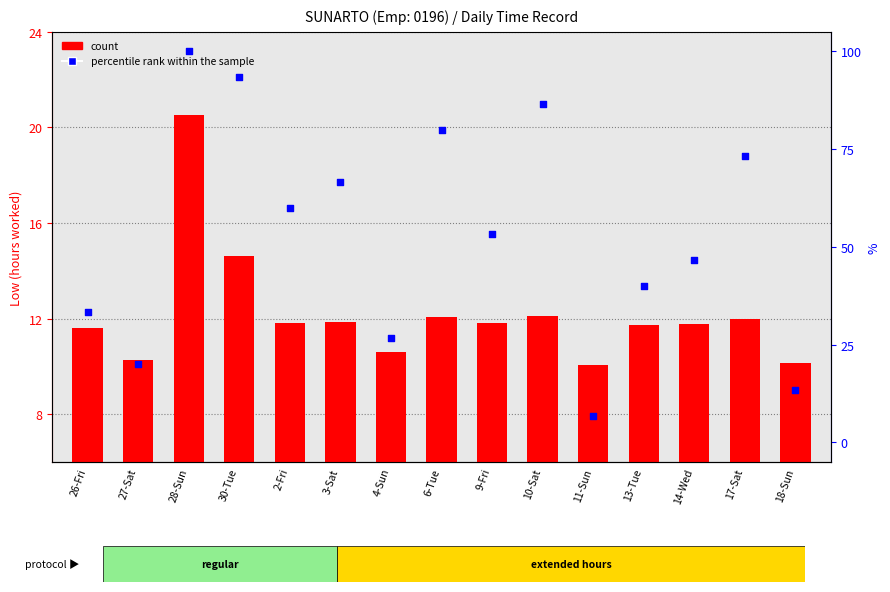

At which category is the sum across all series the highest?

28-Sun